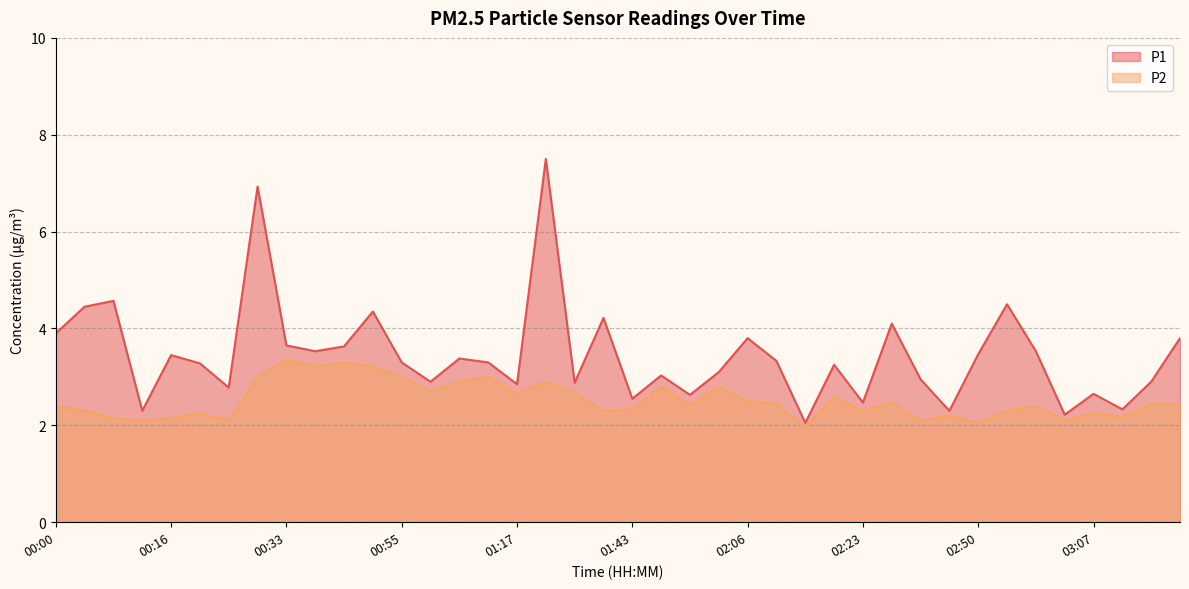

What is the difference between the maximum and minimum values in the P1 series?

5.5